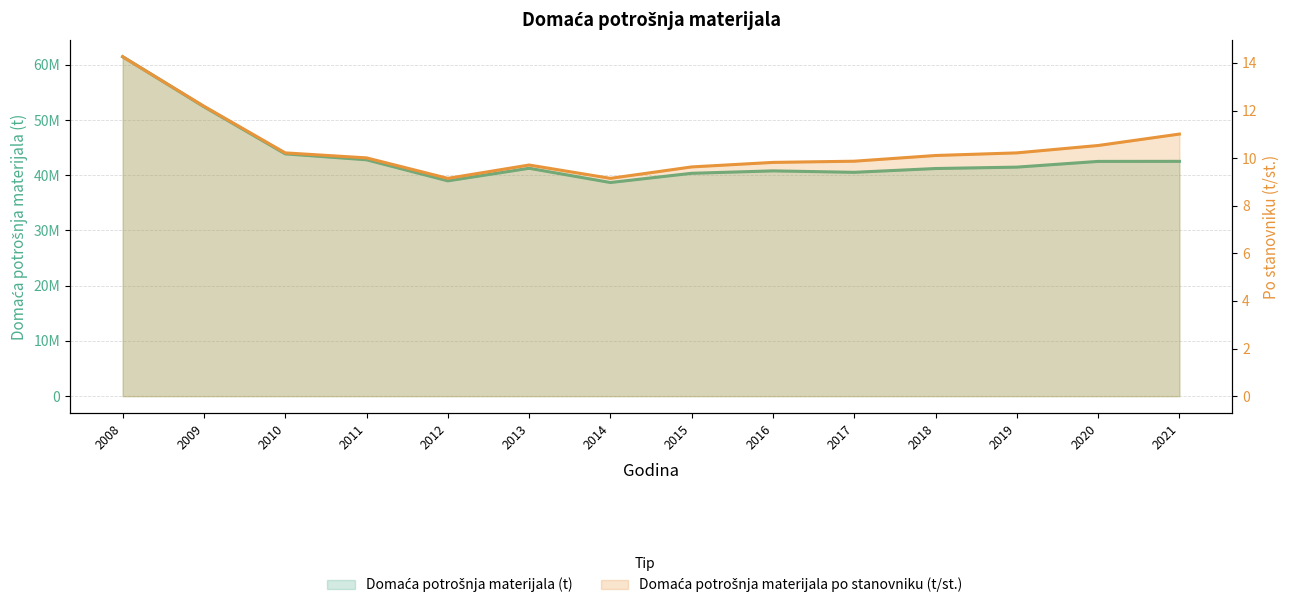

At which category is the sum across all series the highest?

2008